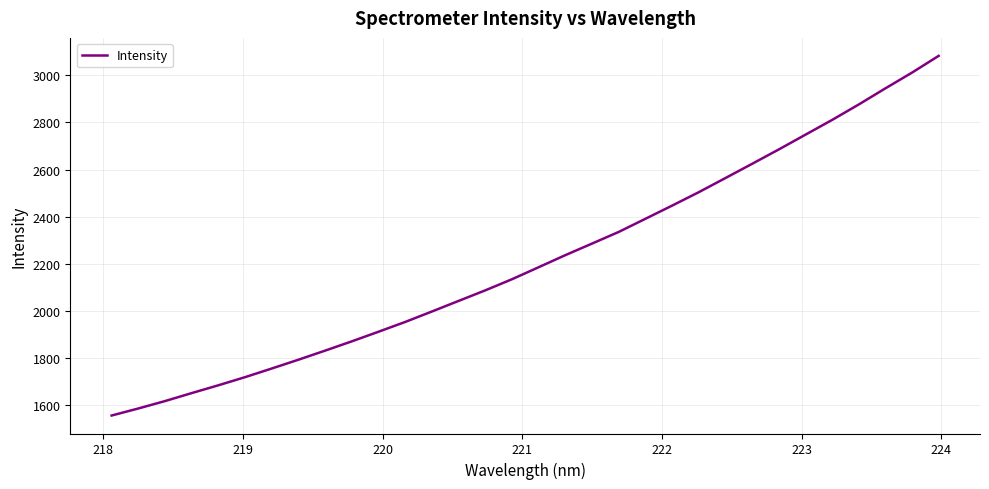

What is the greatest value displayed?

3082.1